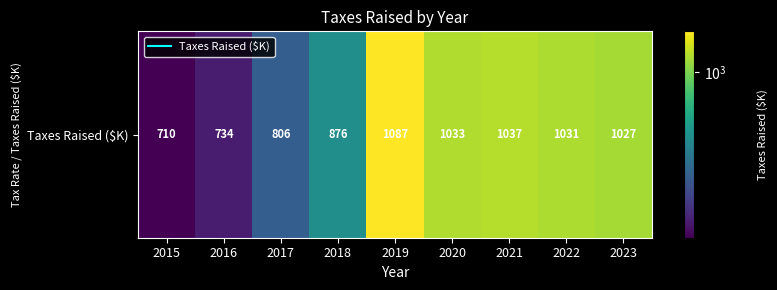

What is the average value?

927